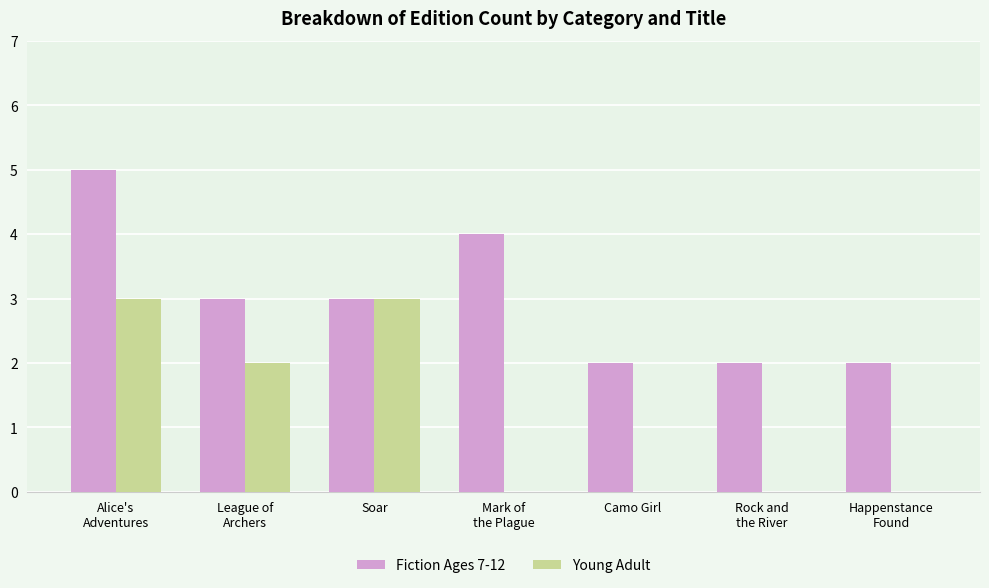

Reading right to left, what are all the values shown in this chart?

Fiction Ages 7-12: Happenstance
Found=2	Rock and
the River=2	Camo Girl=2	Mark of
the Plague=4	Soar=3	League of
Archers=3	Alice's
Adventures=5
Young Adult: Happenstance
Found=0	Rock and
the River=0	Camo Girl=0	Mark of
the Plague=0	Soar=3	League of
Archers=2	Alice's
Adventures=3